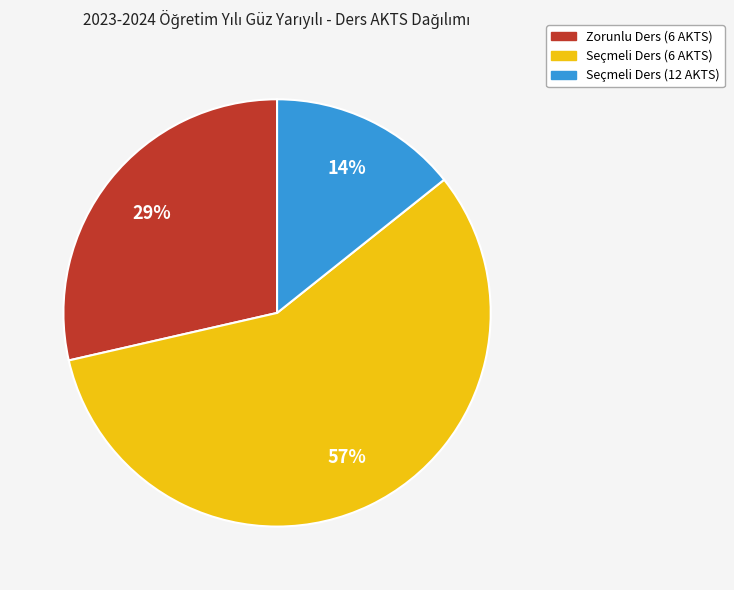

Is there a majority slice in this chart?

Yes